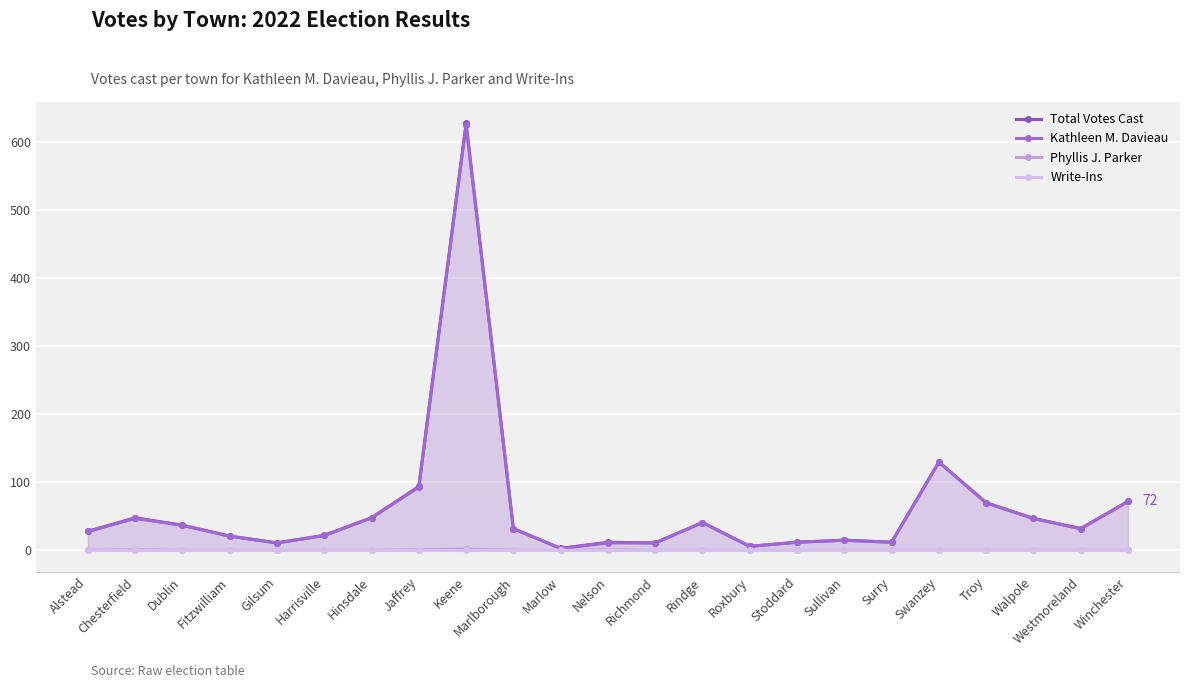

Which series has the largest total across all categories?

Total Votes Cast